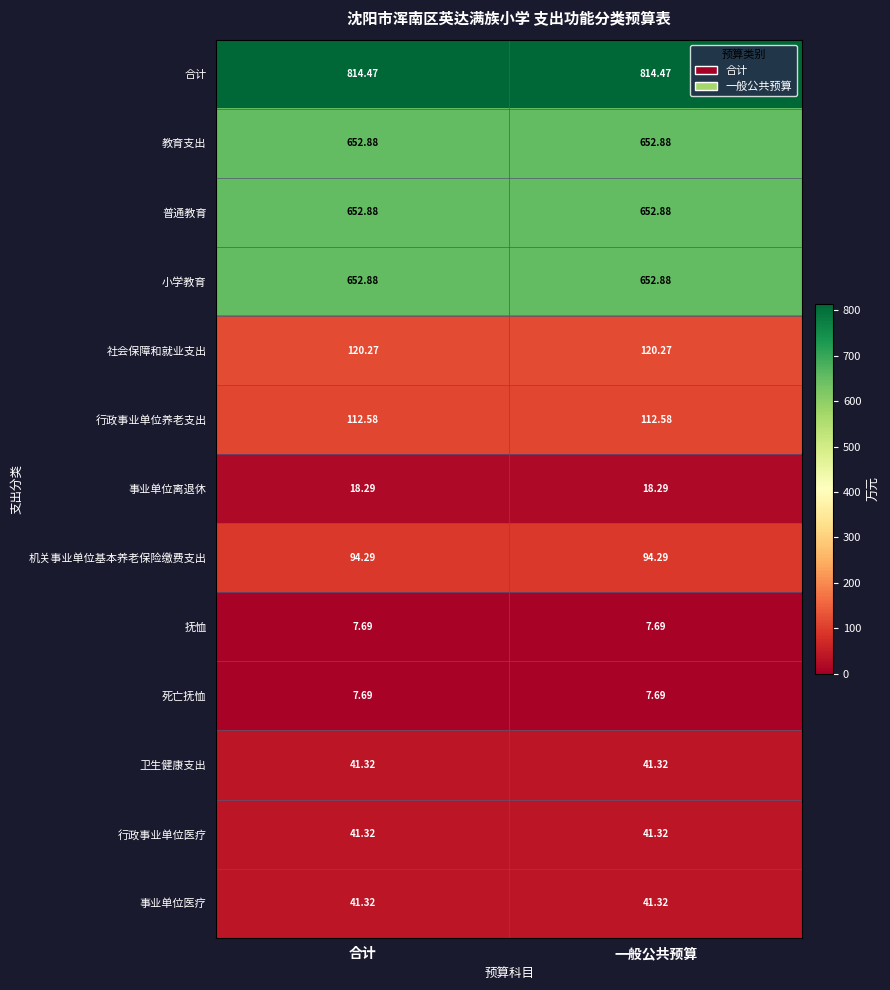

Is the value of 合计 at 合计 greater than the value of 教育支出 at 一般公共预算?

Yes